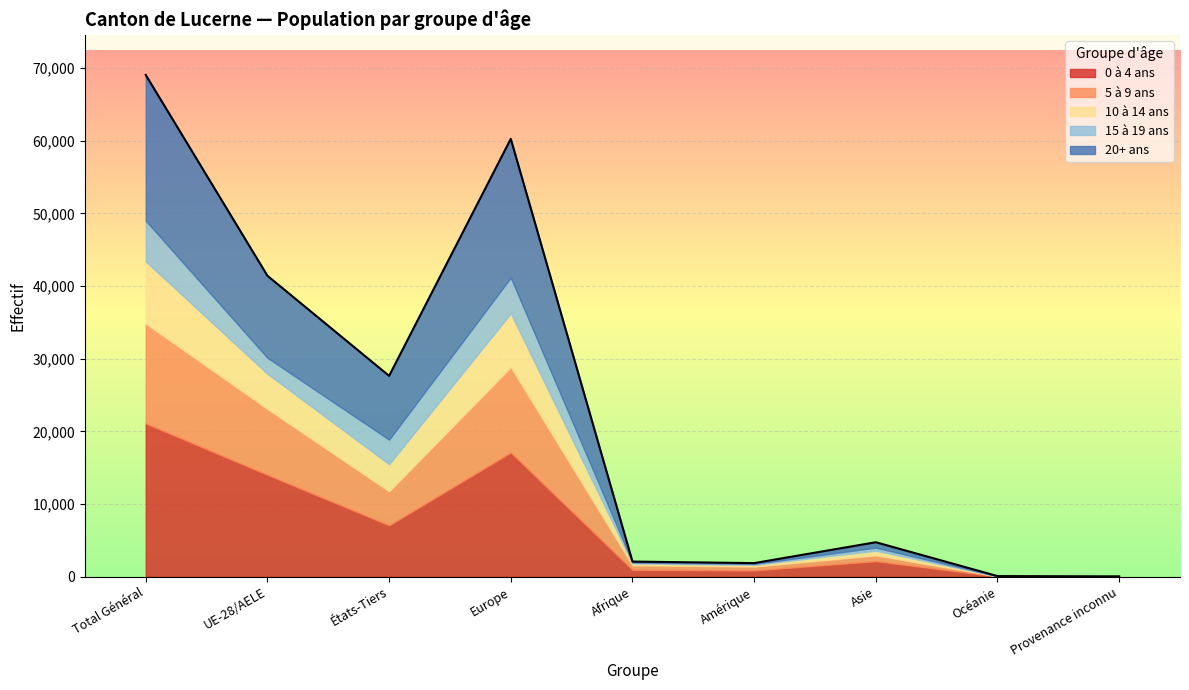

At which category is the sum across all series the highest?

Total Général